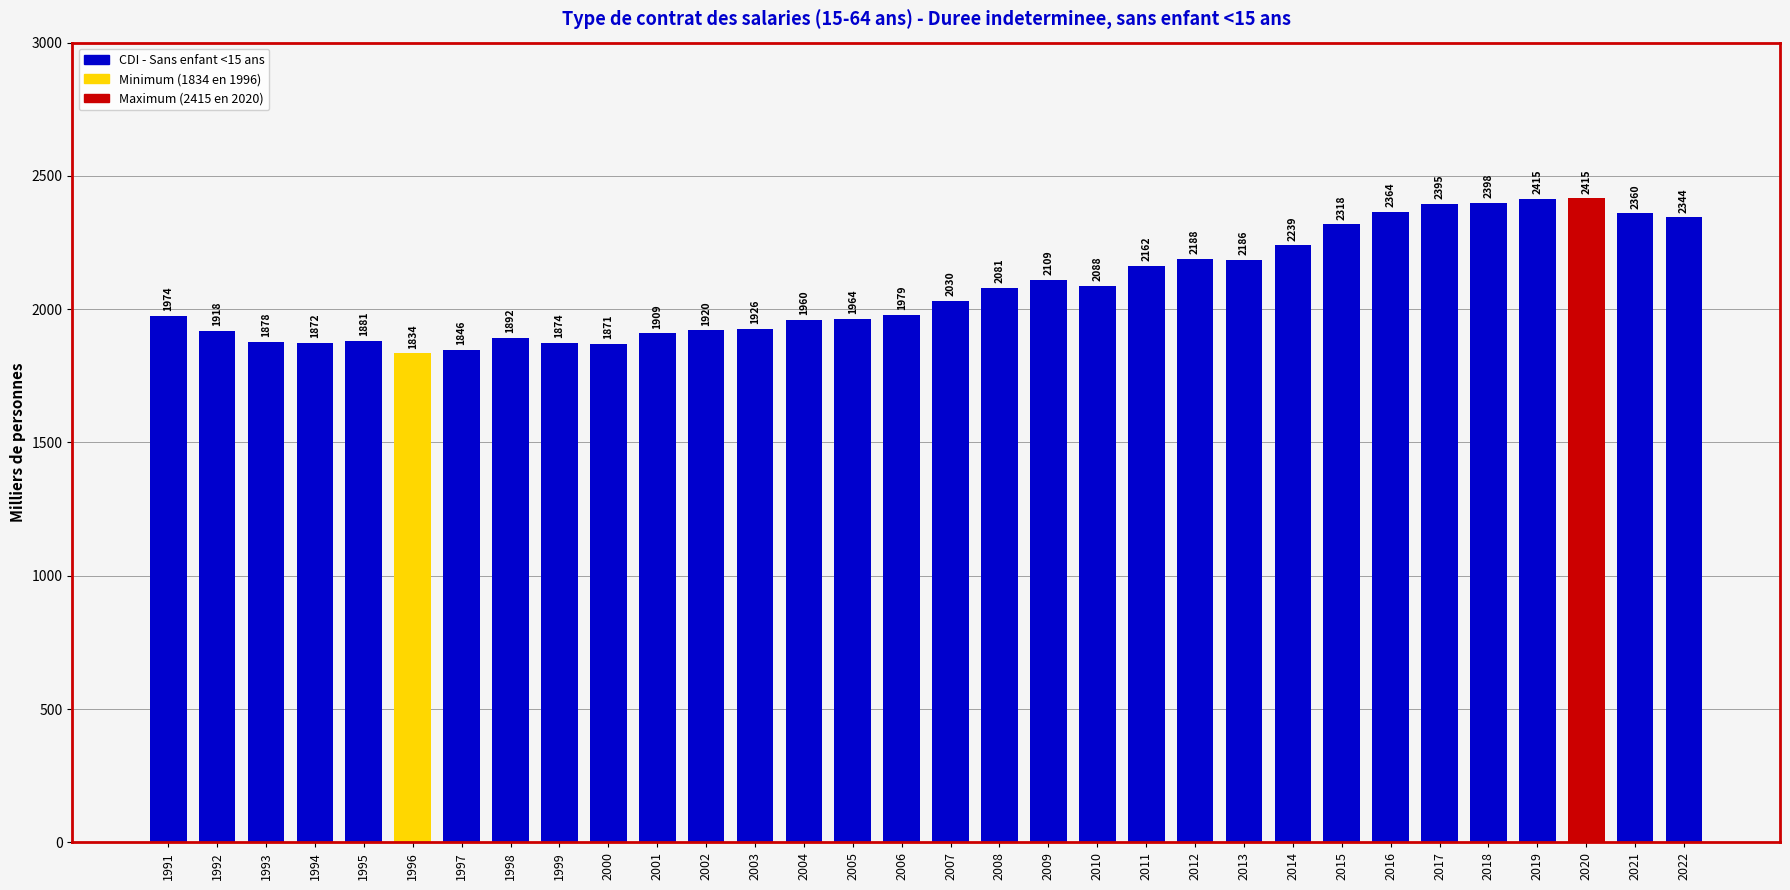

What is the ratio of the value at 1992 to the value at 1997?

1.0